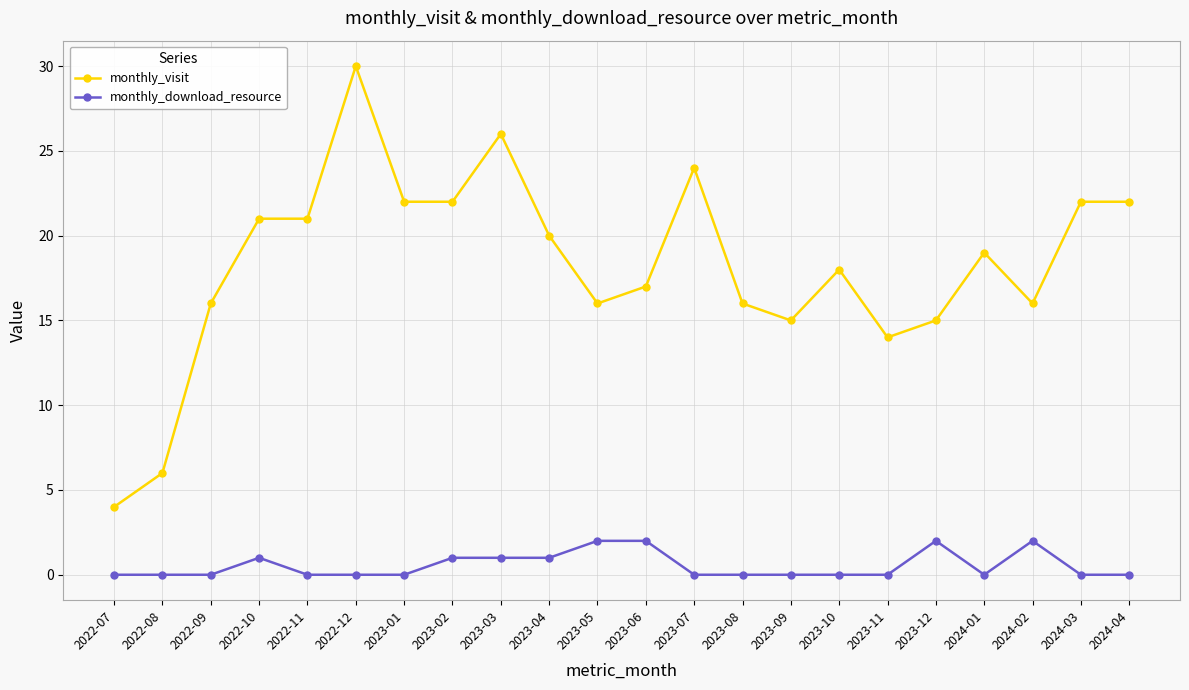

Reading right to left, extract all data points from this chart.

monthly_visit: 22	22	16	19	15	14	18	15	16	24	17	16	20	26	22	22	30	21	21	16	6	4
monthly_download_resource: 0	0	2	0	2	0	0	0	0	0	2	2	1	1	1	0	0	0	1	0	0	0